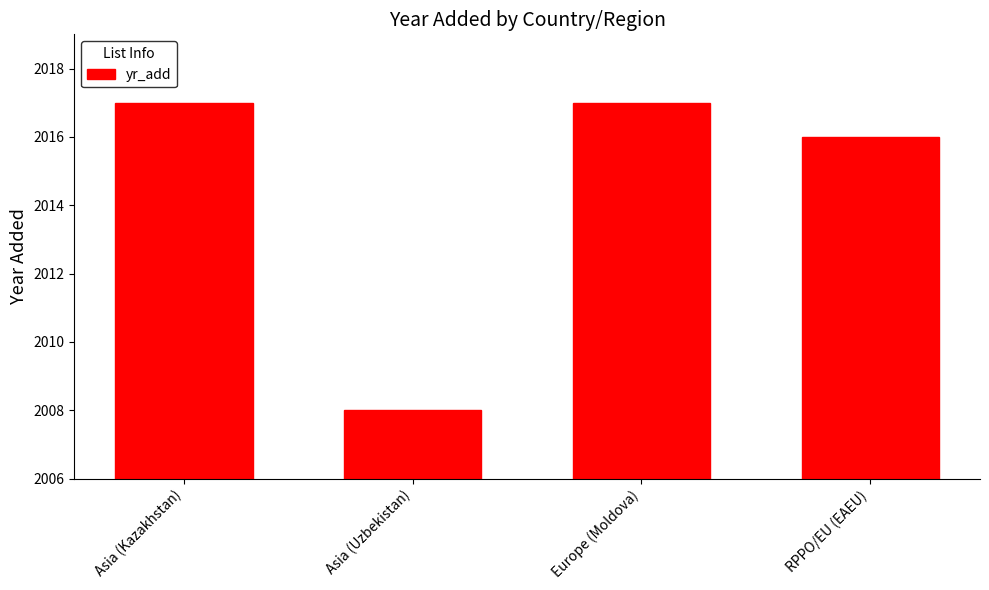

Which label corresponds to the smallest value in the chart?

Asia (Uzbekistan)